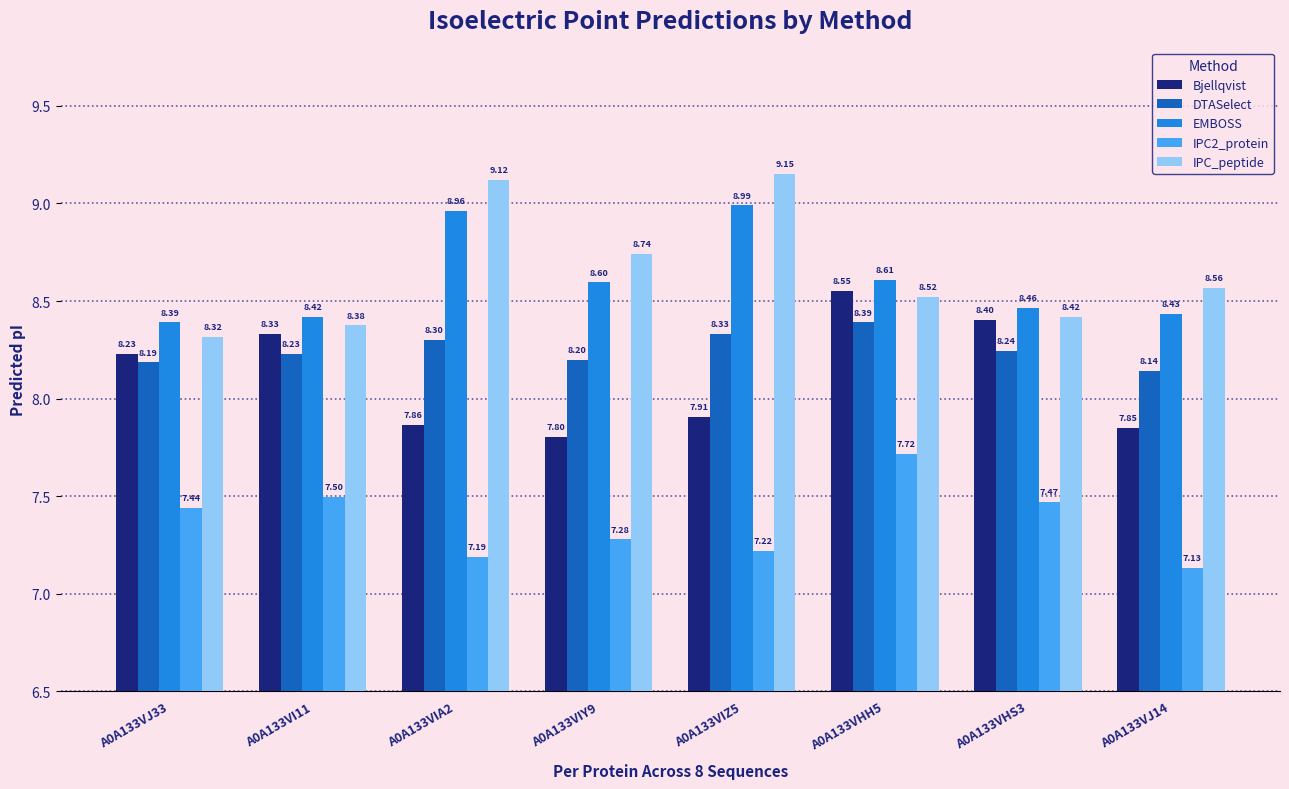

What is the difference between the maximum and minimum values in the EMBOSS series?

0.6